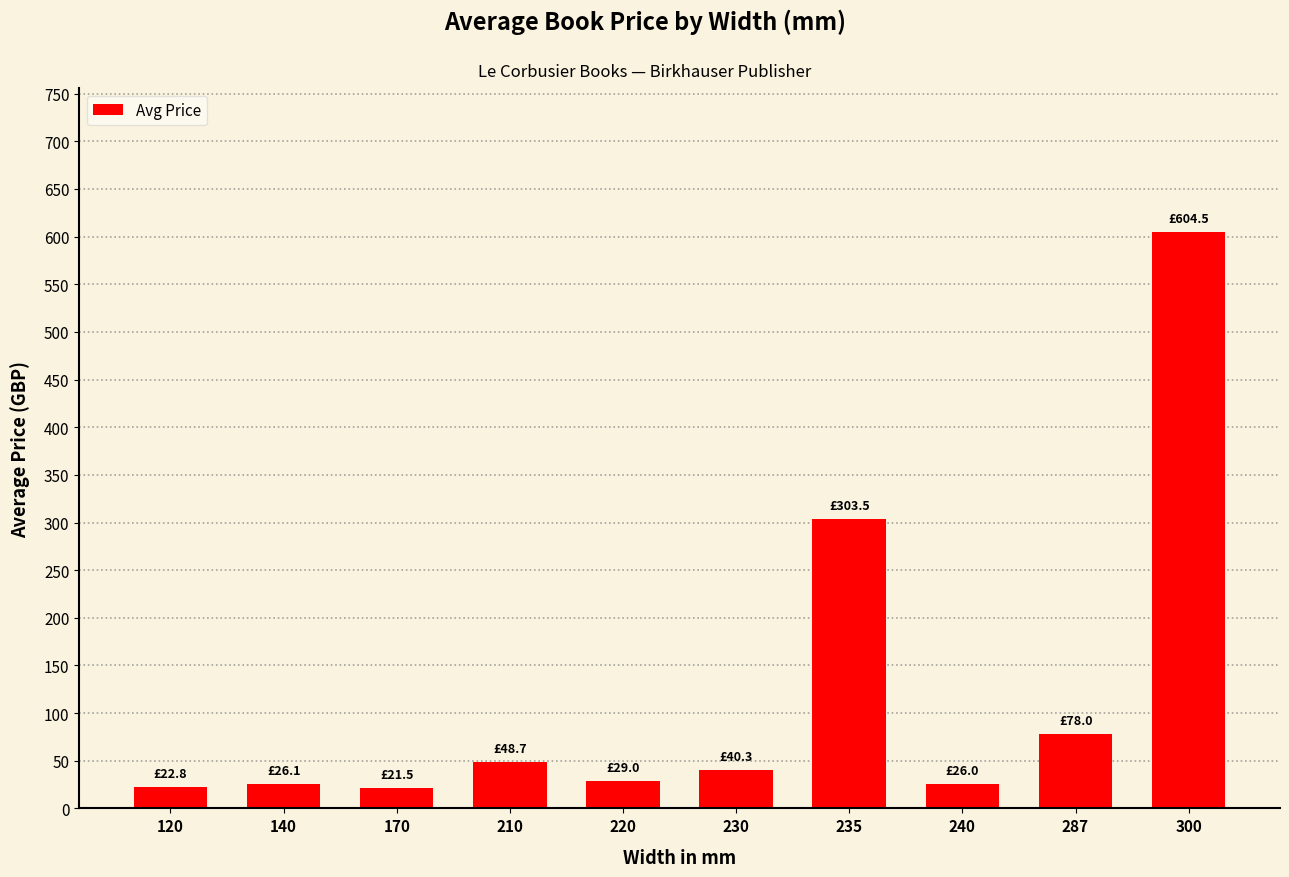

What is the maximum value shown in the chart?

604.5